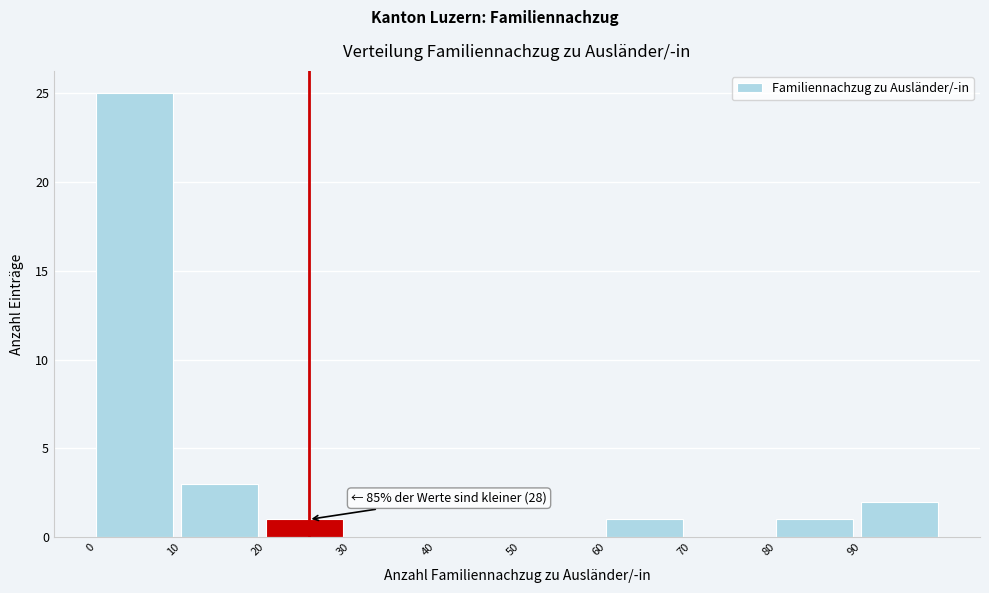

Which range on the x-axis has the tallest bar?

0 to 10